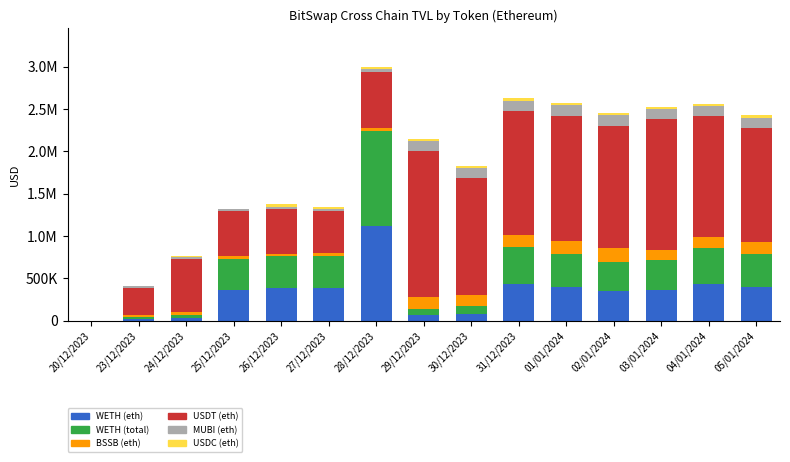

Between 26/12/2023 and 28/12/2023, which is larger?

28/12/2023